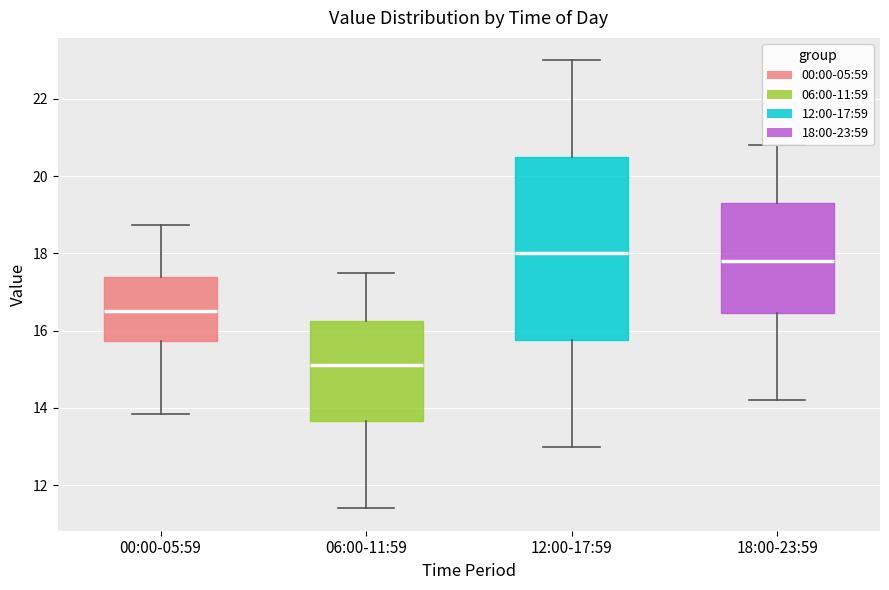

Which box is the tallest, from its lower edge to its upper edge?

12:00-17:59